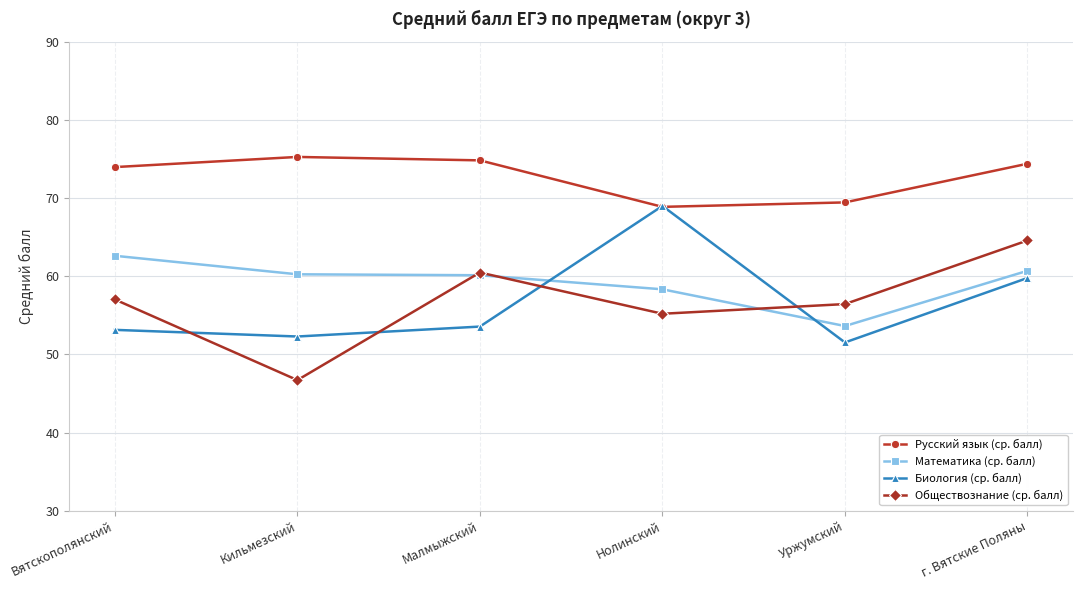

The Математика (ср. балл) series shows 99.3 at Нолинский. True or false?

False